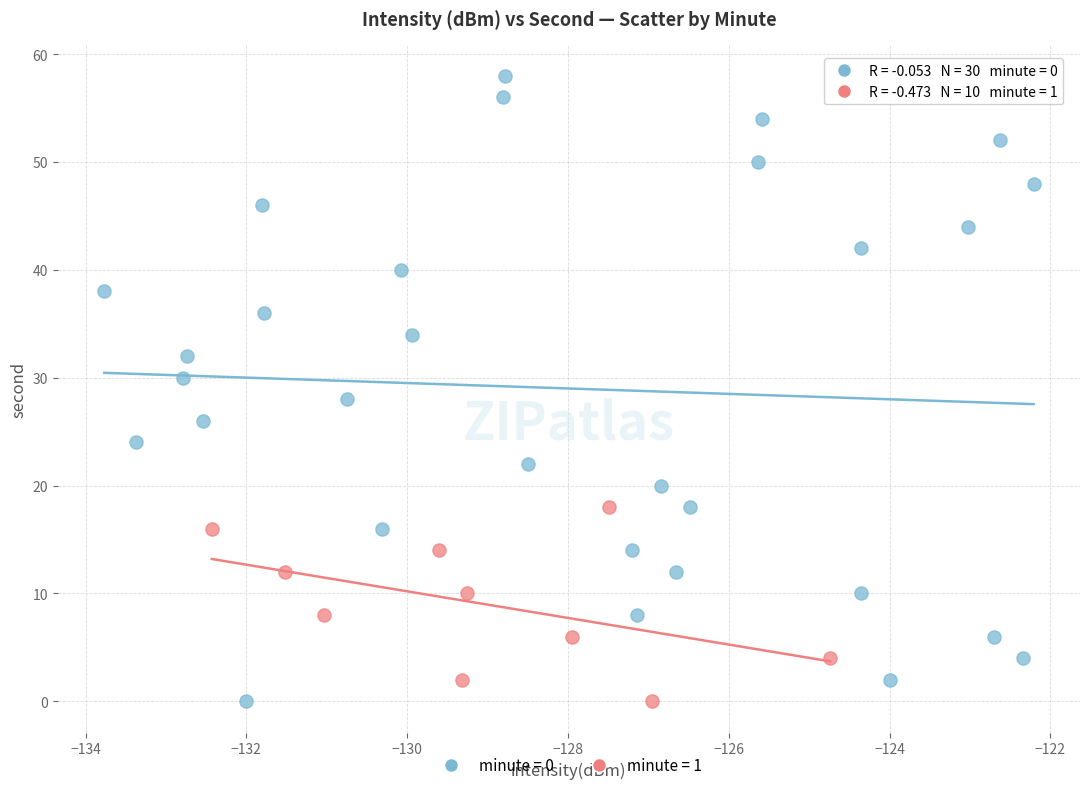

Which series has the widest spread of Y values?

minute = 0